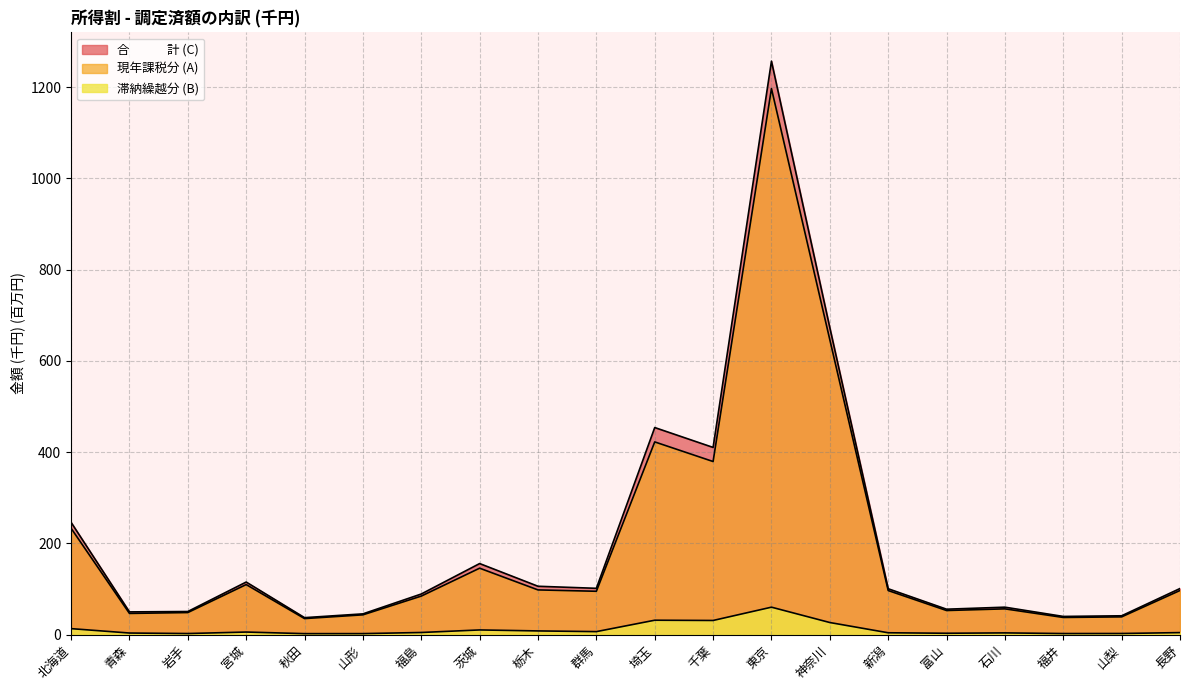

True or false: 滞納繰越分 (B) and 合　　　計 (C) cross at least once.

False